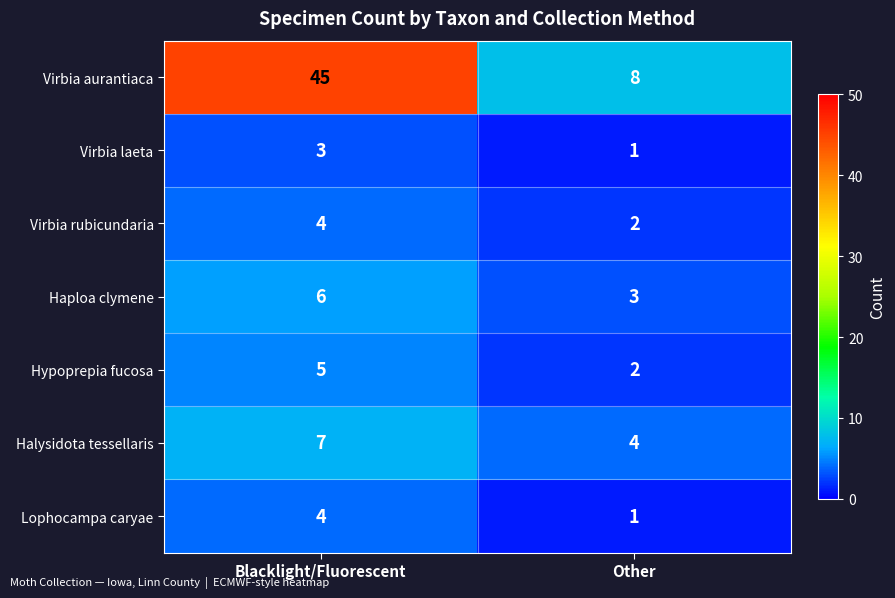

True or false: Virbia laeta has a value of 2 at Blacklight/Fluorescent.

False